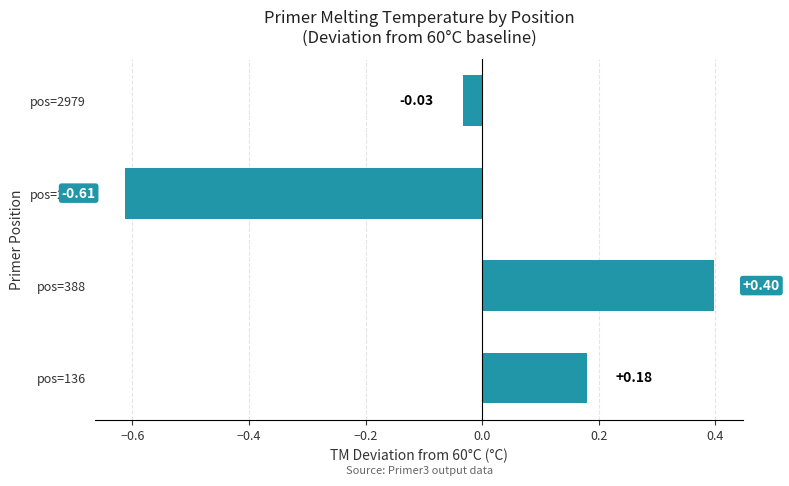

List the labels in order of value, largest first.

pos=388, pos=136, pos=2979, pos=2263